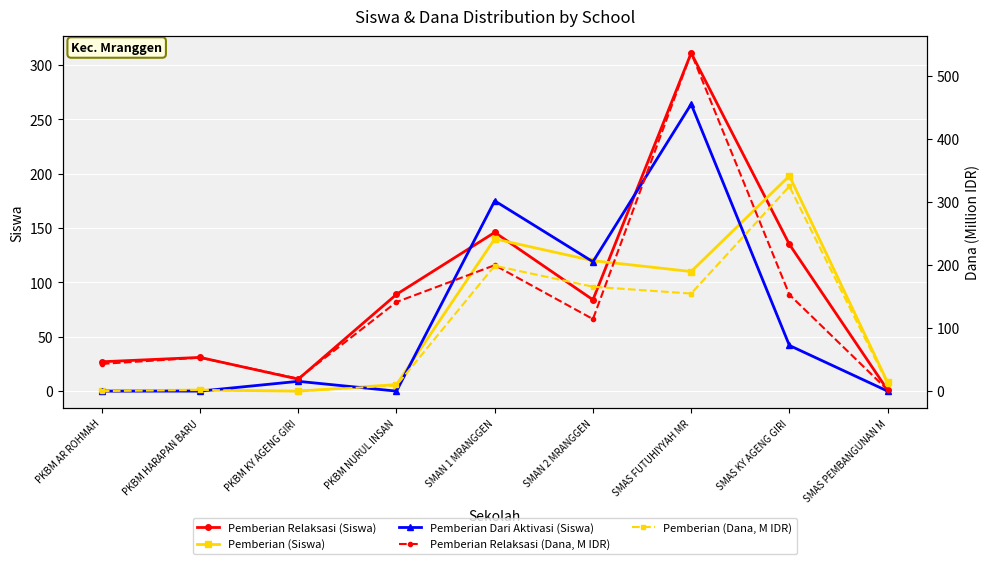

Which has a higher value, SMAS PEMBANGUNAN M or SMAS KY AGENG GIRI?

SMAS KY AGENG GIRI